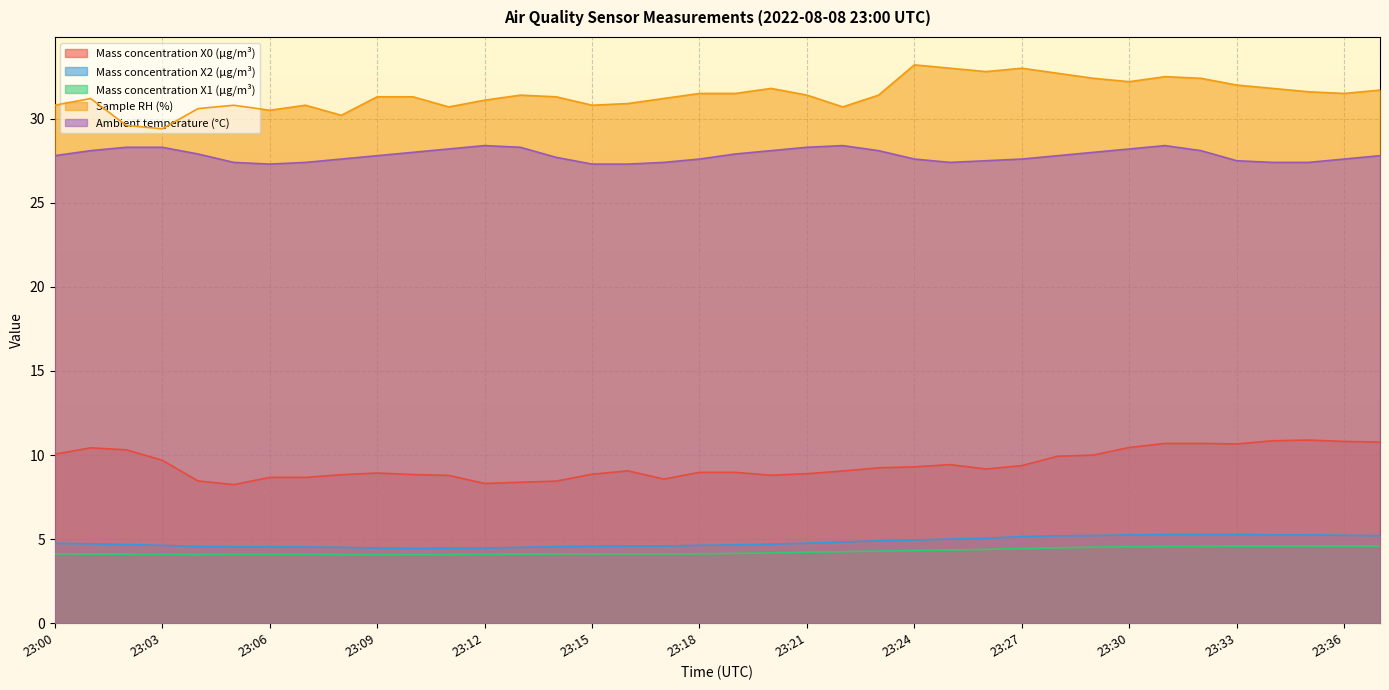

Reading right to left, list all the values displayed in this chart.

Mass concentration X0 (μg/m³): 10.8	10.8	10.9	10.8	10.7	10.7	10.7	10.4	10.0	9.9	9.4	9.2	9.4	9.3	9.2	9.1	8.9	8.8	9.0	9.0	8.6	9.1	8.9	8.4	8.4	8.3	8.8	8.8	8.9	8.8	8.7	8.7	8.2	8.5	9.7	10.3	10.4	10.1
Mass concentration X2 (μg/m³): 5.2	5.2	5.2	5.2	5.3	5.3	5.3	5.2	5.2	5.2	5.2	5.0	5.0	5.0	4.9	4.8	4.8	4.7	4.7	4.6	4.6	4.6	4.6	4.5	4.5	4.5	4.5	4.5	4.5	4.5	4.5	4.5	4.5	4.6	4.6	4.7	4.7	4.8
Mass concentration X1 (μg/m³): 4.6	4.6	4.6	4.6	4.6	4.6	4.6	4.5	4.5	4.5	4.4	4.4	4.3	4.3	4.3	4.2	4.2	4.2	4.2	4.1	4.1	4.1	4.1	4.1	4.1	4.1	4.1	4.1	4.1	4.1	4.1	4.1	4.1	4.1	4.1	4.1	4.1	4.1
Sample RH (%): 31.7	31.5	31.6	31.8	32.0	32.4	32.5	32.2	32.4	32.7	33.0	32.8	33.0	33.2	31.4	30.7	31.4	31.8	31.5	31.5	31.2	30.9	30.8	31.3	31.4	31.1	30.7	31.3	31.3	30.2	30.8	30.5	30.8	30.6	29.4	29.6	31.2	30.8
Ambient temperature (°C): 27.8	27.6	27.4	27.4	27.5	28.1	28.4	28.2	28.0	27.8	27.6	27.5	27.4	27.6	28.1	28.4	28.3	28.1	27.9	27.6	27.4	27.3	27.3	27.7	28.3	28.4	28.2	28.0	27.8	27.6	27.4	27.3	27.4	27.9	28.3	28.3	28.1	27.8